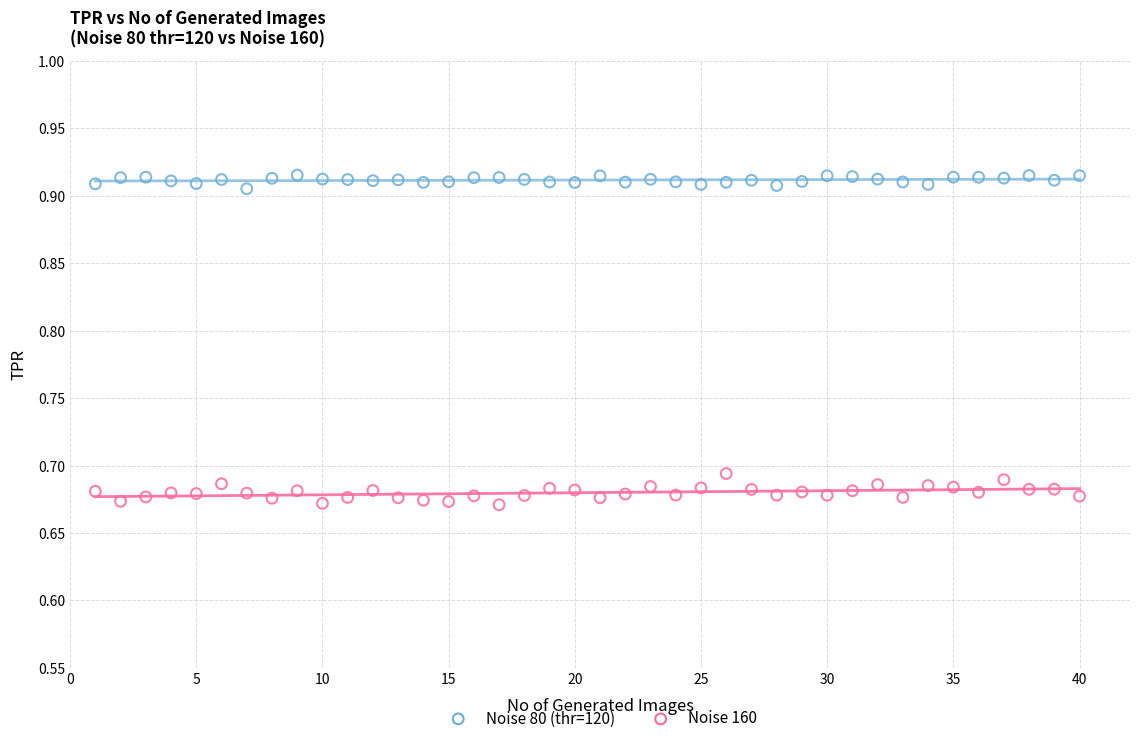

What is the X range (max minus min) for the scatter plot?

39.0